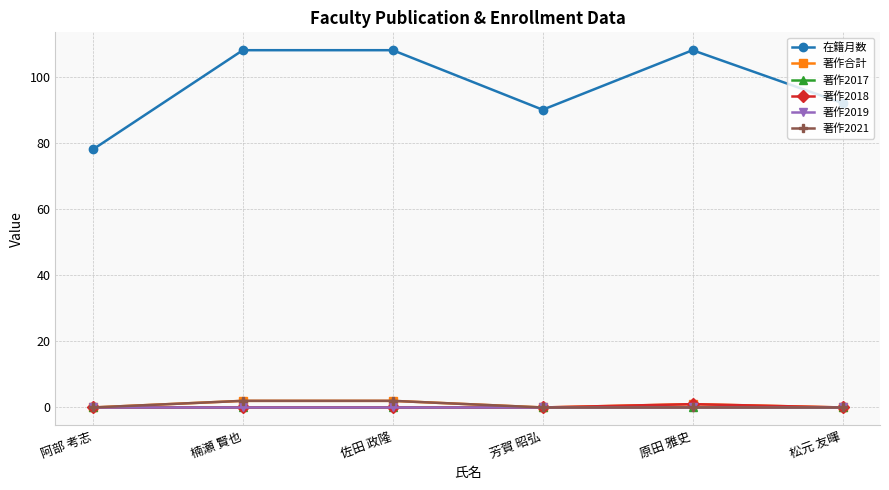

What is the label of the 2nd point from the left?

楠瀬 賢也